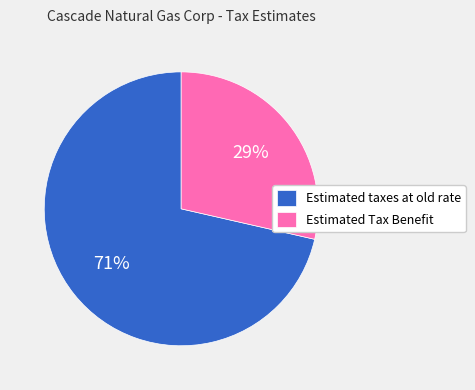

Rank the categories by value from highest to lowest.

Estimated taxes at old rate, Estimated Tax Benefit